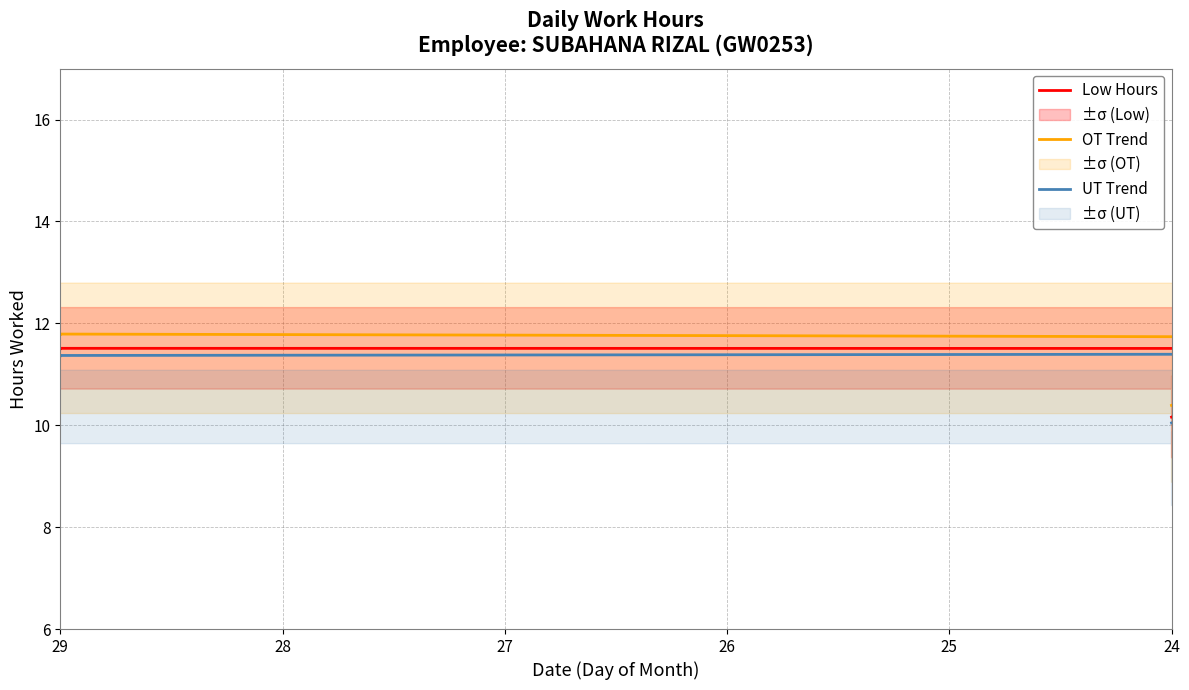

How many values in the Low Hours series exceed 11?

22